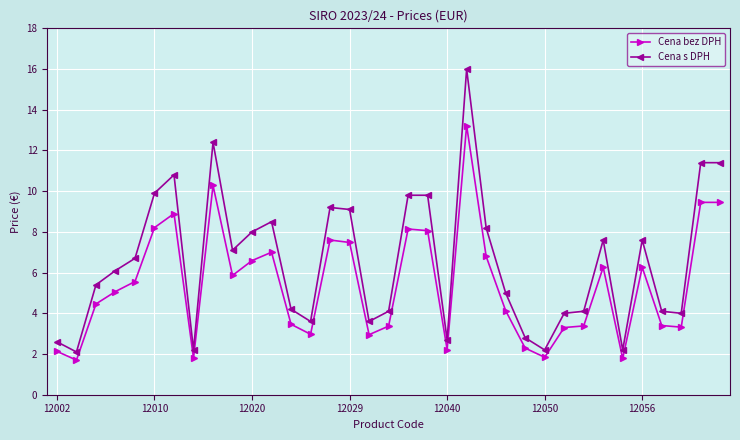

True or false: Cena bez DPH and Cena s DPH cross at least once.

False